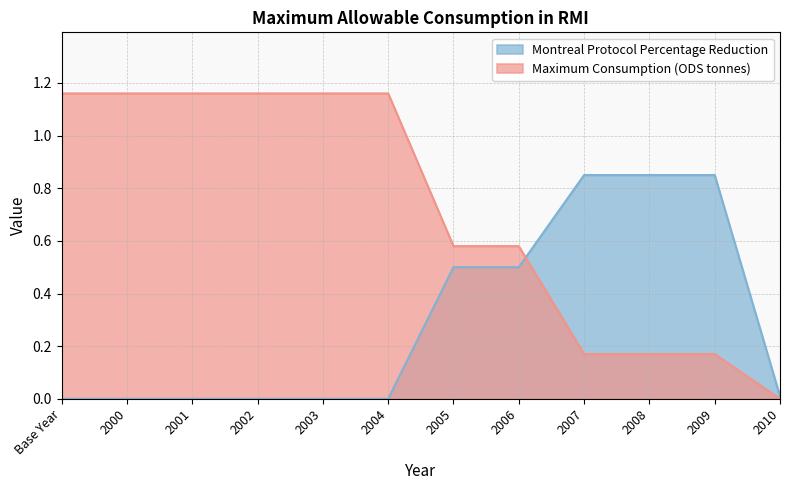

True or false: Montreal Protocol Percentage Reduction has more than 2 points higher than both neighbors.

False